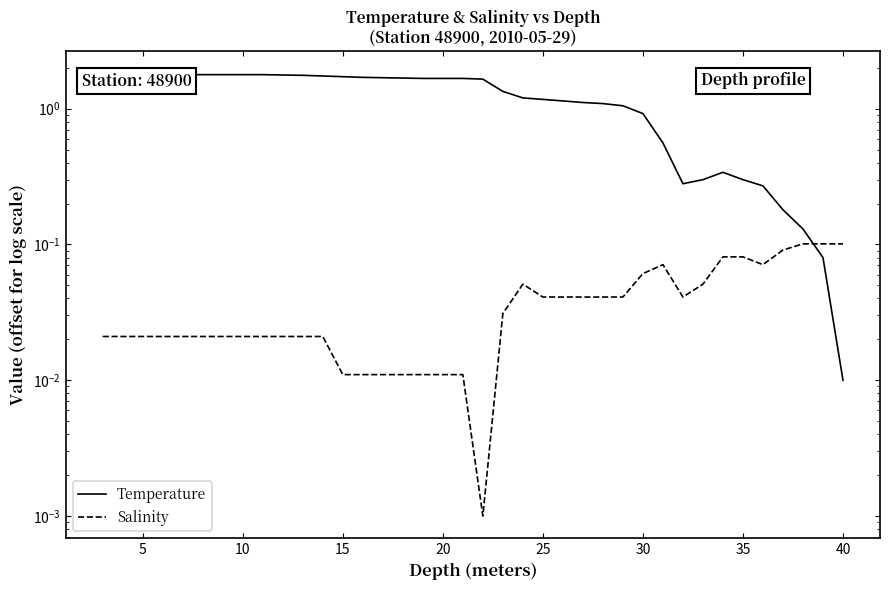

True or false: Temperature has more than 0 interior local peaks.

True